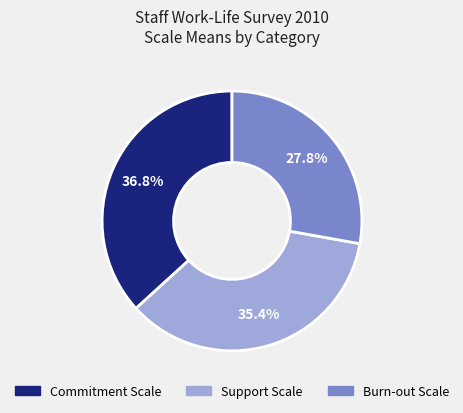

Rank the categories by value from highest to lowest.

Commitment Scale, Support Scale, Burn-out Scale